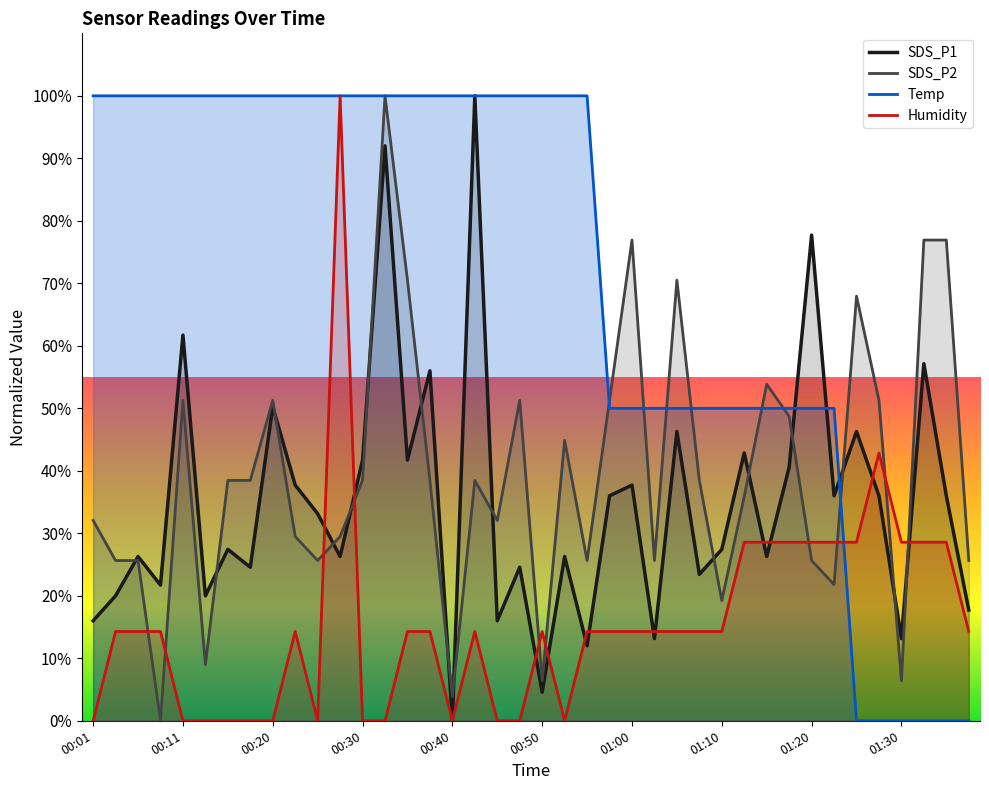

In SDS_P2, how many points are lower than both neighbors (excluding endpoints)?

11